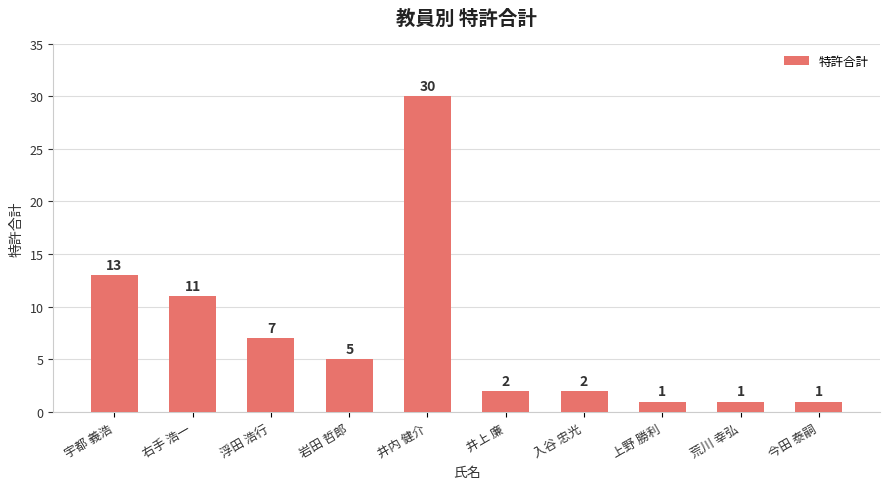

What is the change in value from 浮田 浩行 to 岩田 哲郎?

-2